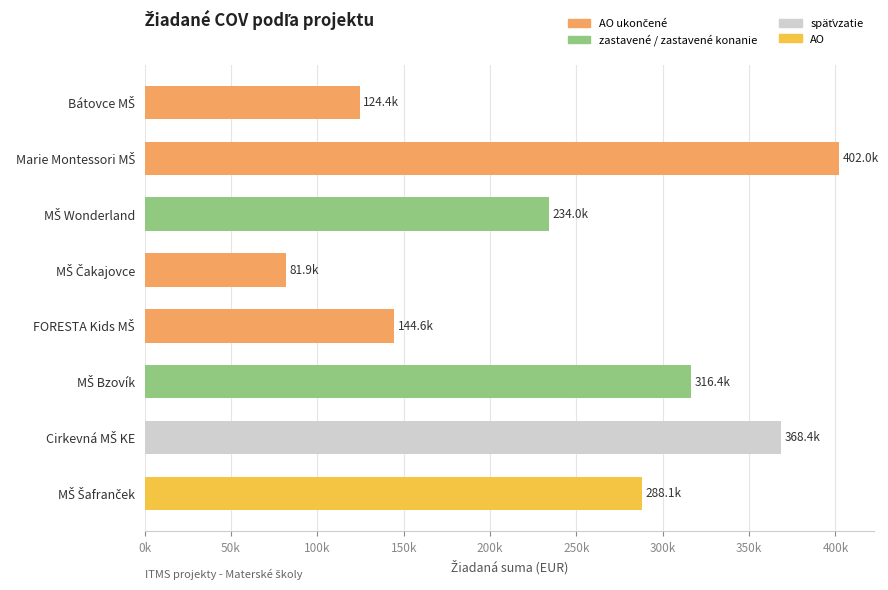

What is the maximum value shown in the chart?

402000.0